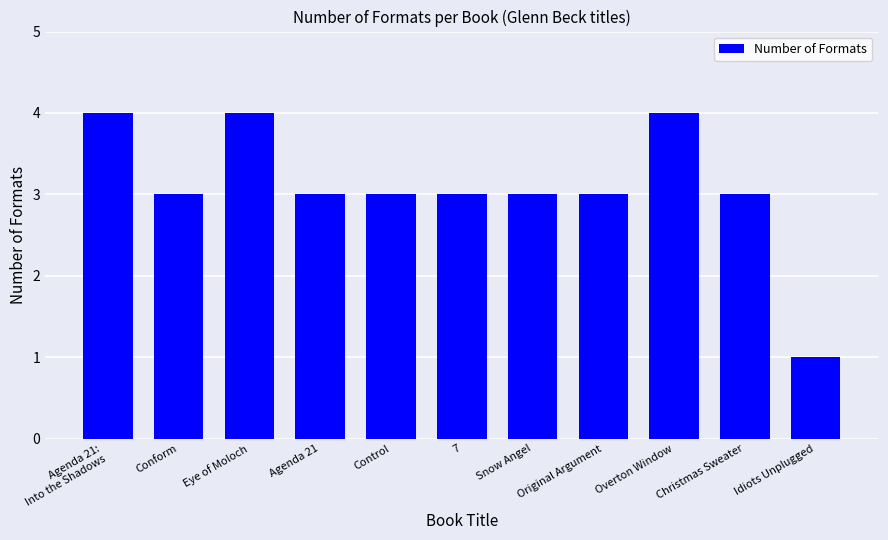

At which category does the chart reach its minimum across all series?

Idiots Unplugged